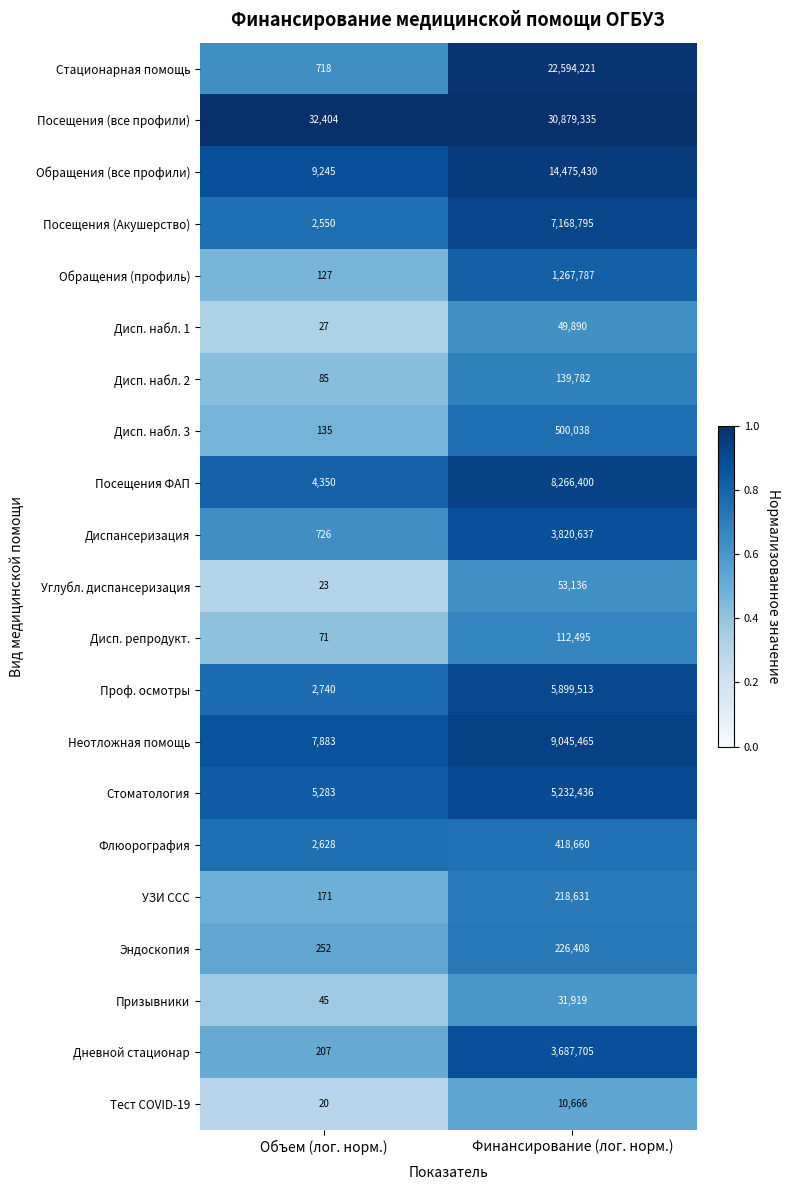

What is the smallest value displayed?

20